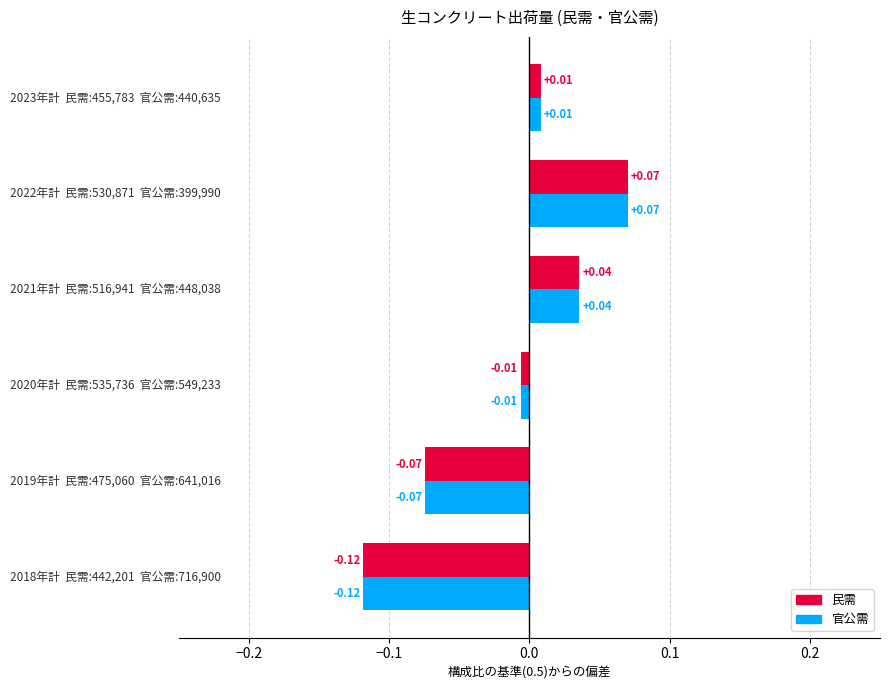

At how many categories does at least one series exceed 0?

3